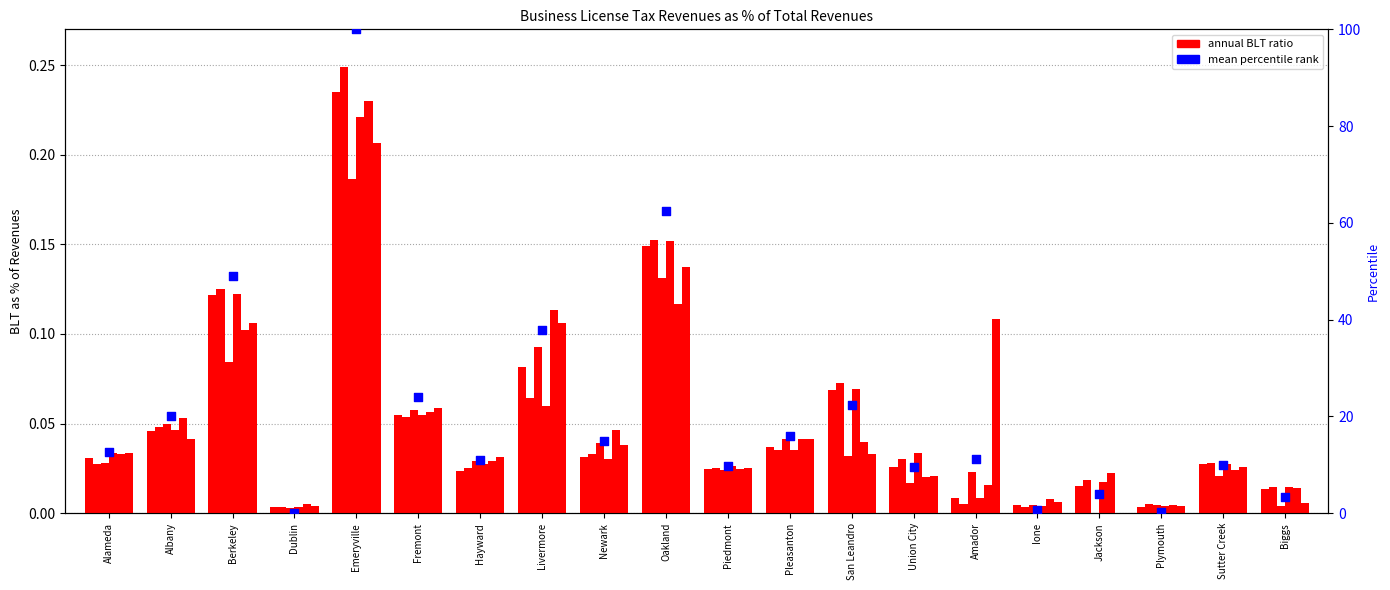

Approximately how many times larger is the value at Ione compared to Union City?

0.1